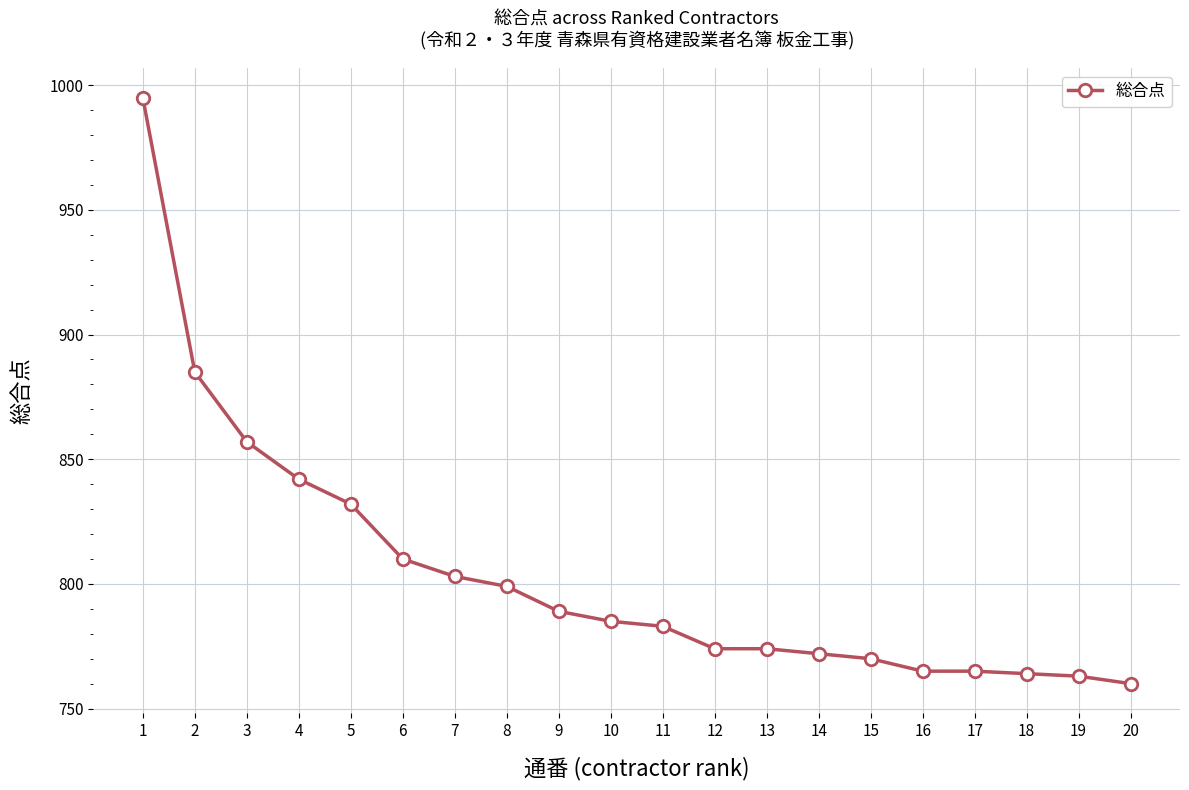

How many values are below 785?

10